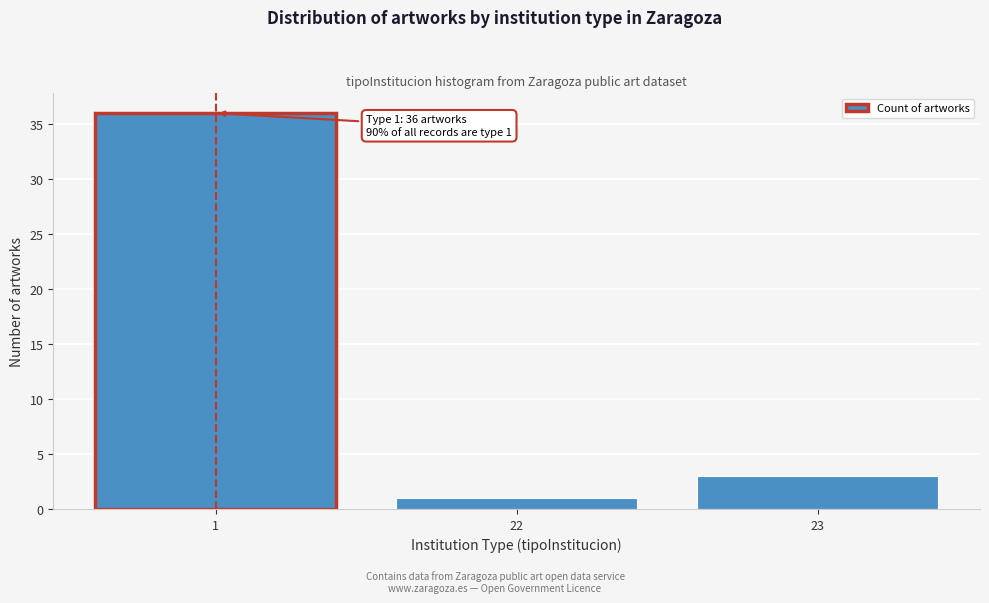

Reading left to right, list all the values displayed in this chart.

36	1	3